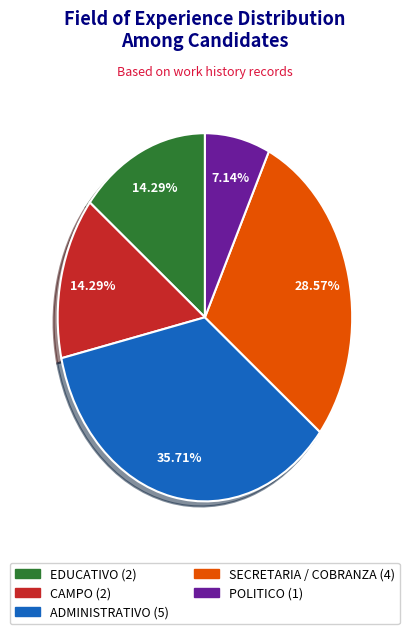

Does ADMINISTRATIVO account for over 50% of the chart?

No